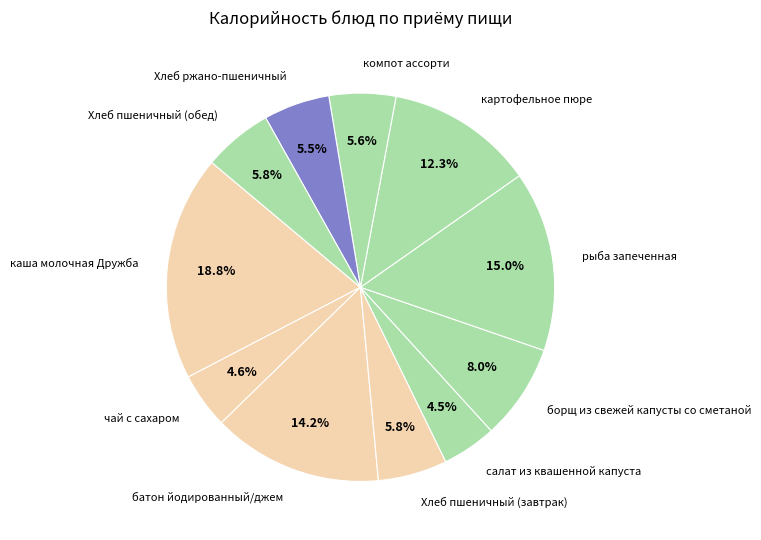

How many segments does this pie chart have?

11